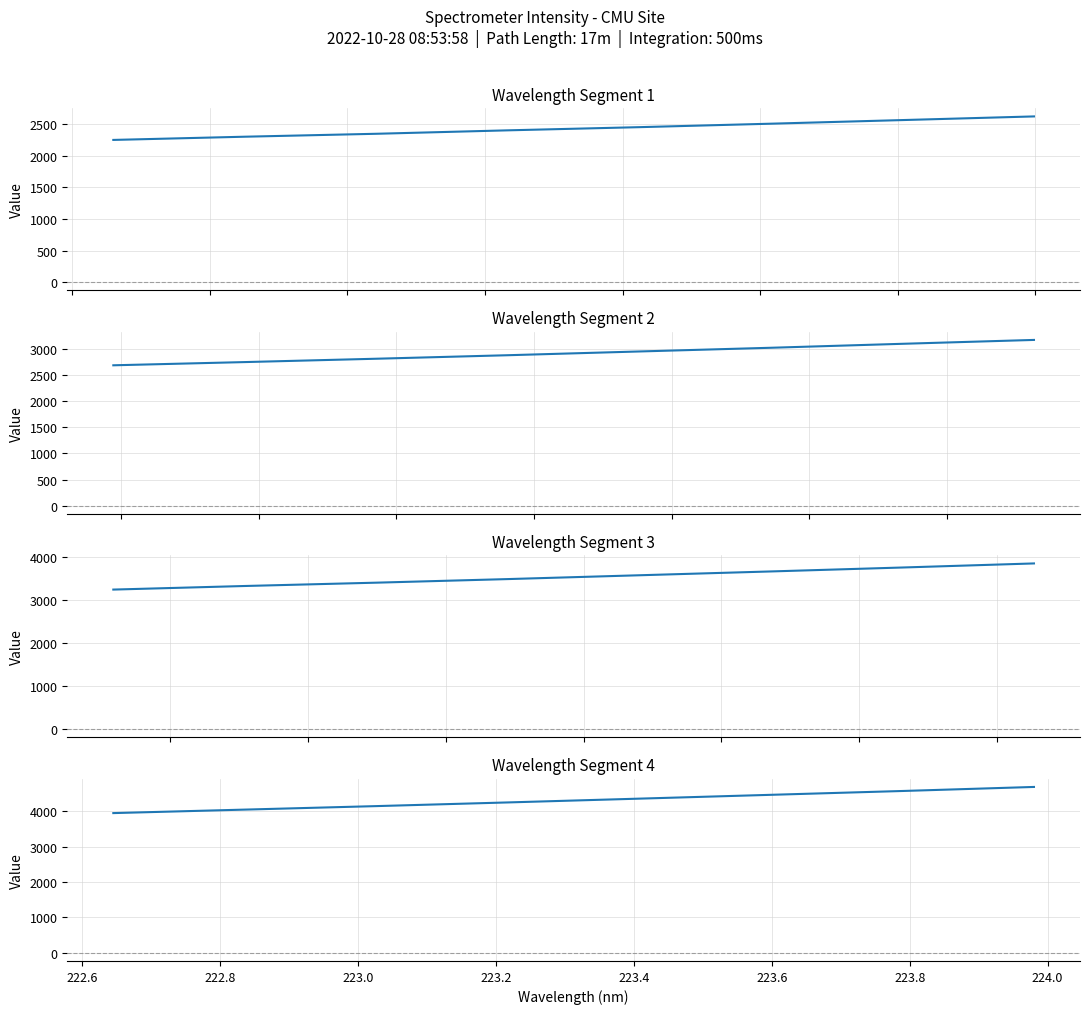

Where is Segment 2 nearest to the value 2924?

223.2